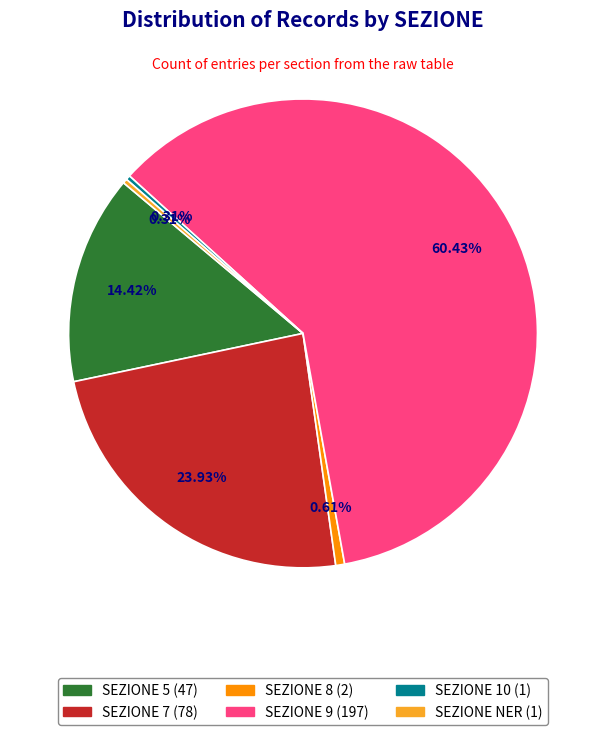

Is there a majority slice in this chart?

Yes